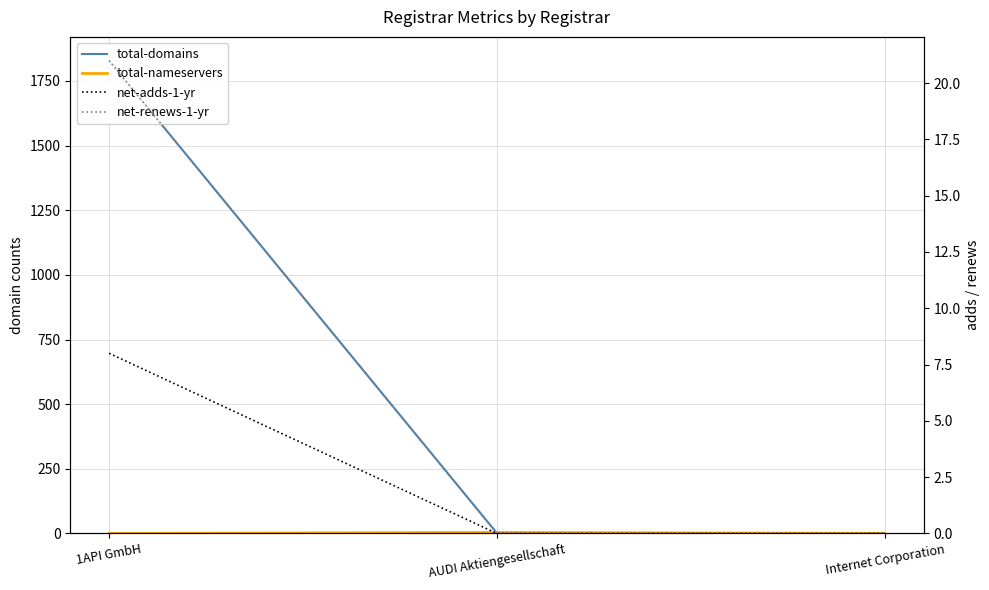

Is it true that total-domains equals 1 at Internet Corporation?

True